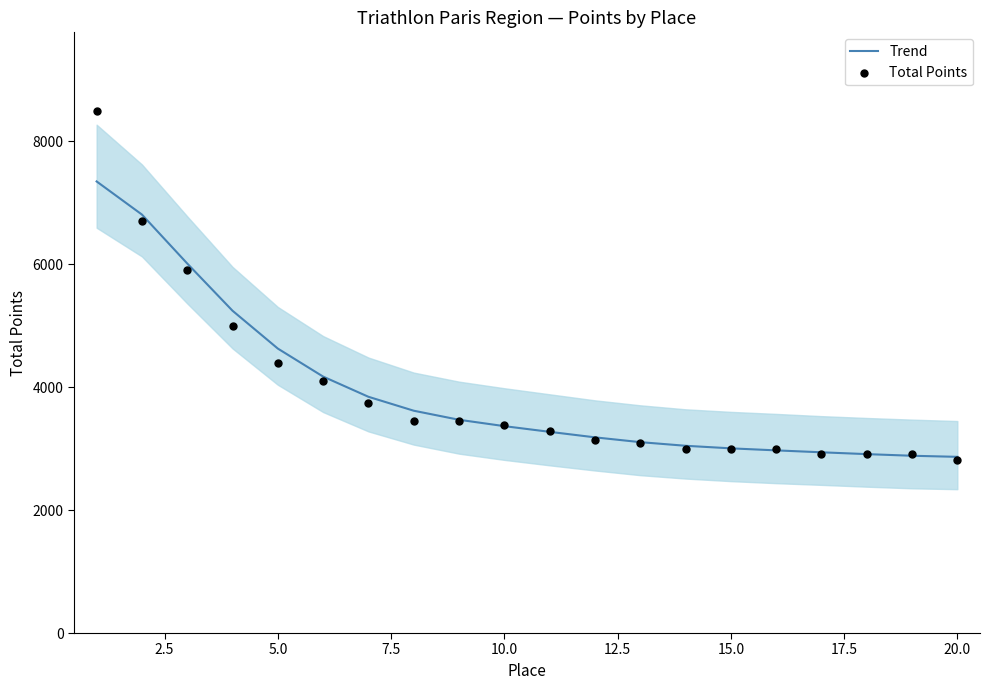

Which series contains the lowest Y value?

Total Points